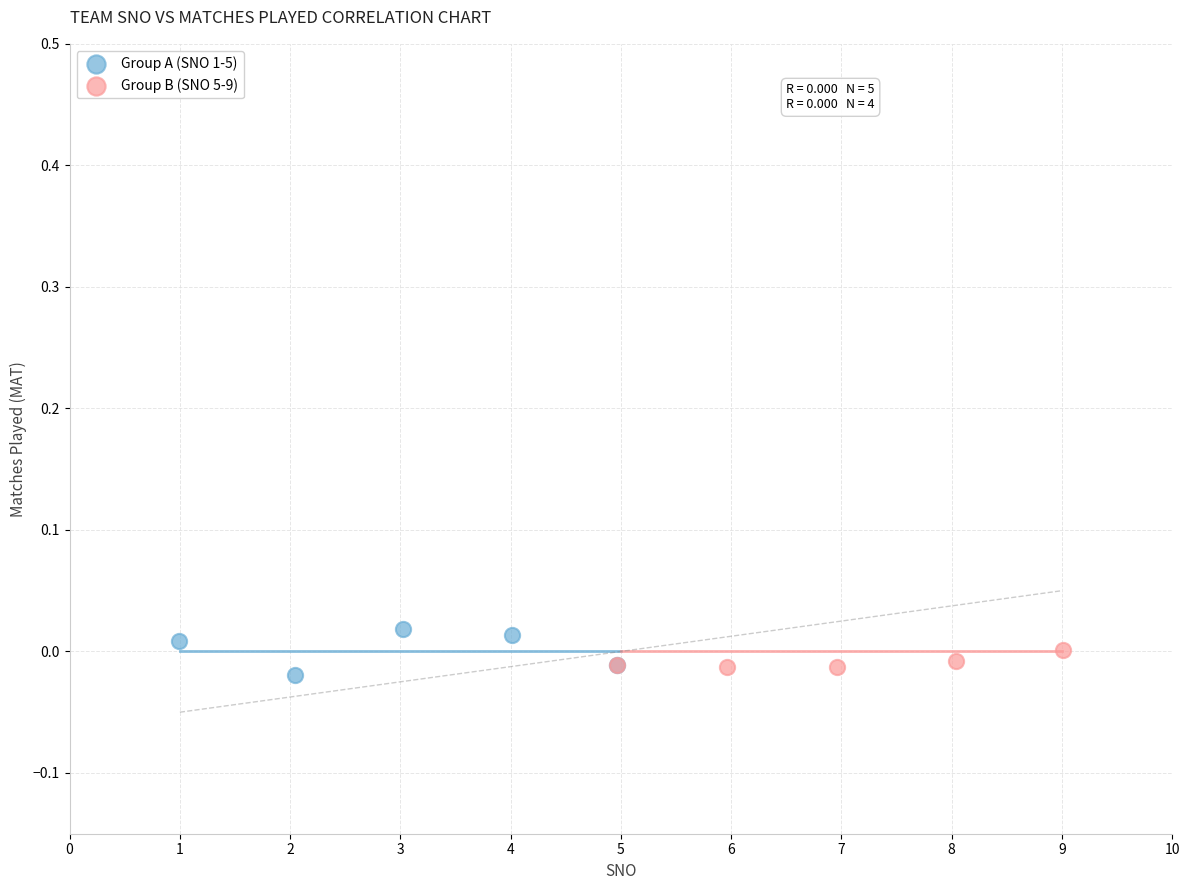

Which series reaches the maximum Y coordinate?

Group A (SNO 1-5)